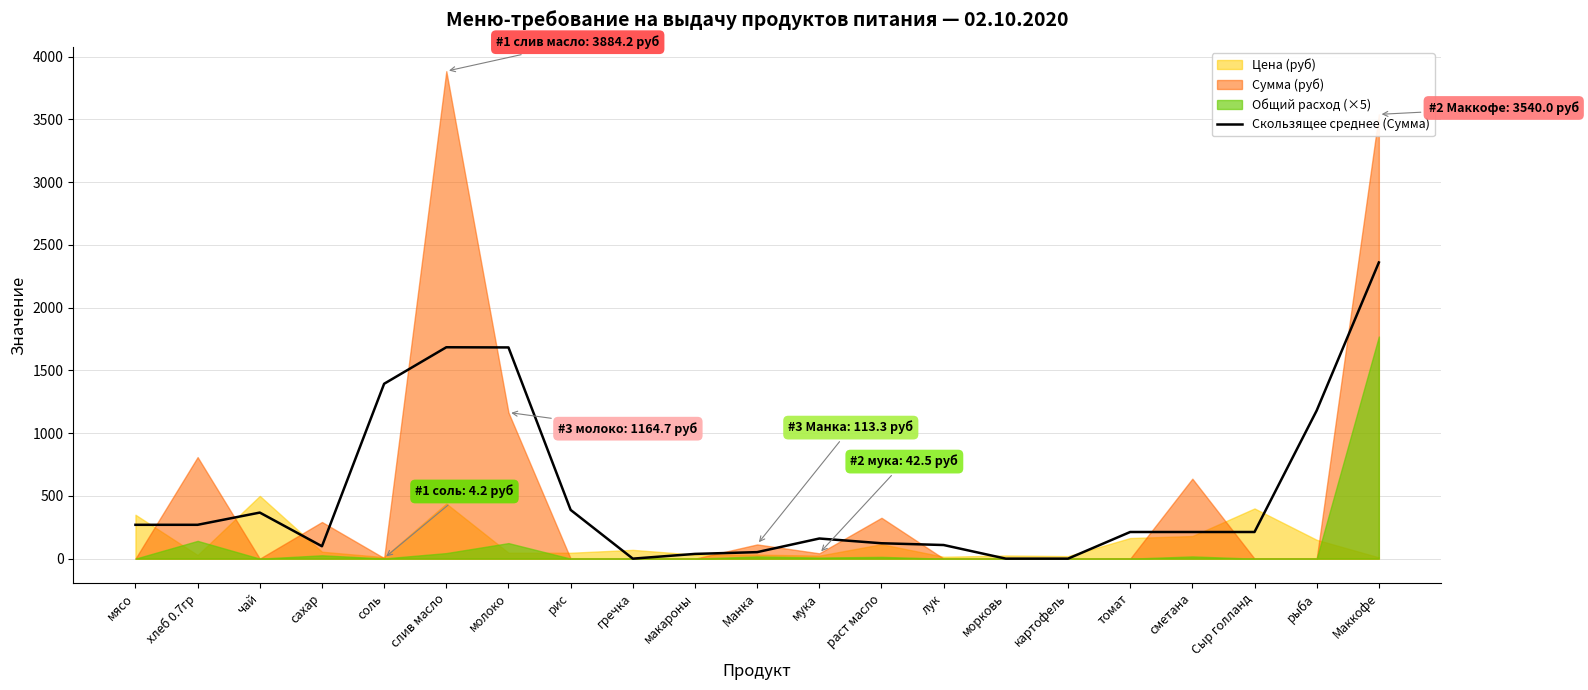

What is the difference between the maximum and minimum values?

2360.0